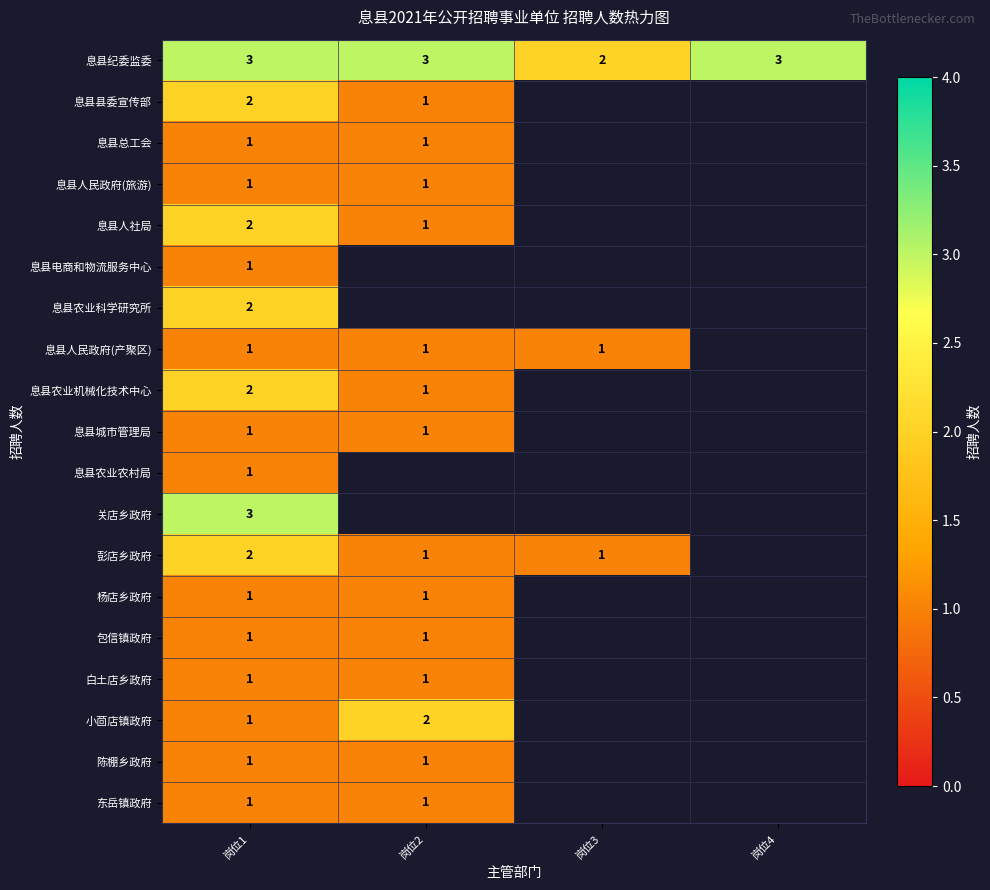

The value of 息县人社局 at 岗位1 is 1. True or false?

False